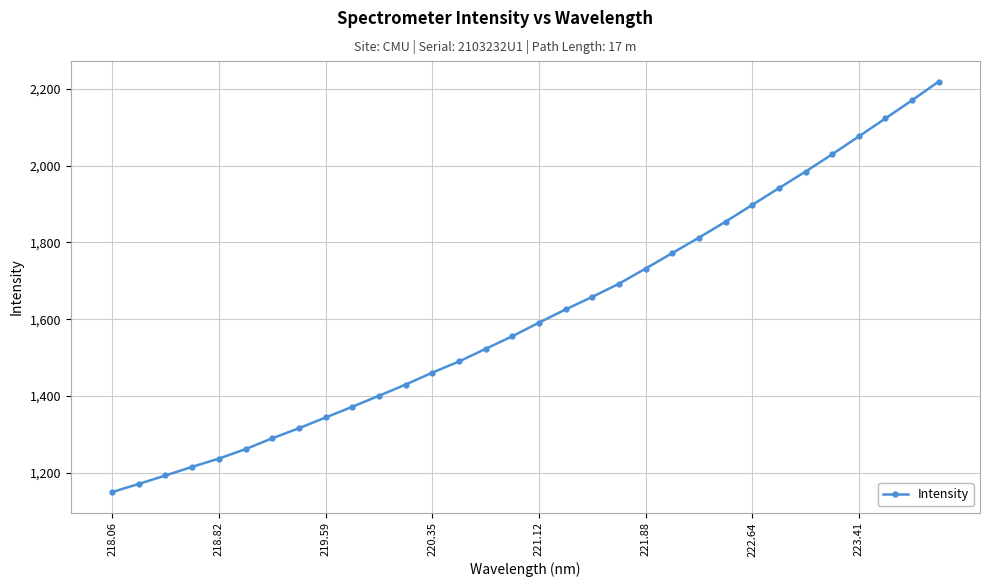

What is the sum of all values?

51587.7